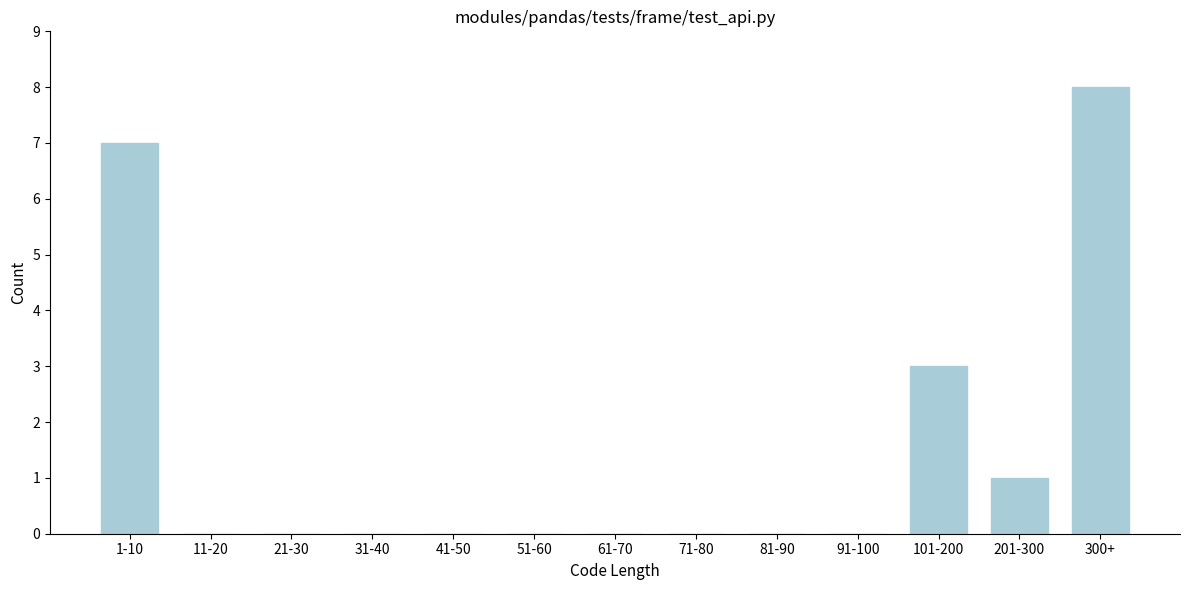

Reading left to right, what are all the values shown in this chart?

1-10=7	11-20=0	21-30=0	31-40=0	41-50=0	51-60=0	61-70=0	71-80=0	81-90=0	91-100=0	101-200=3	201-300=1	300+=8